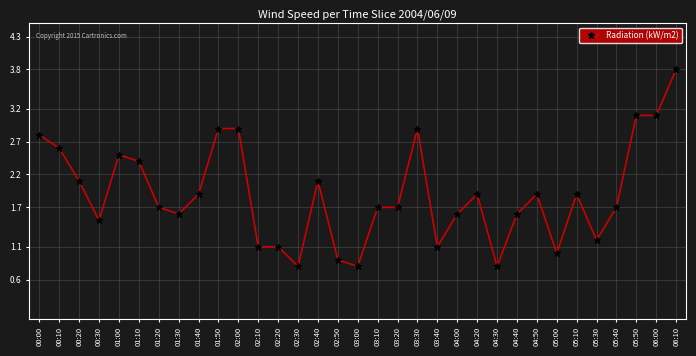

Which category has the highest value across all series?

06:10